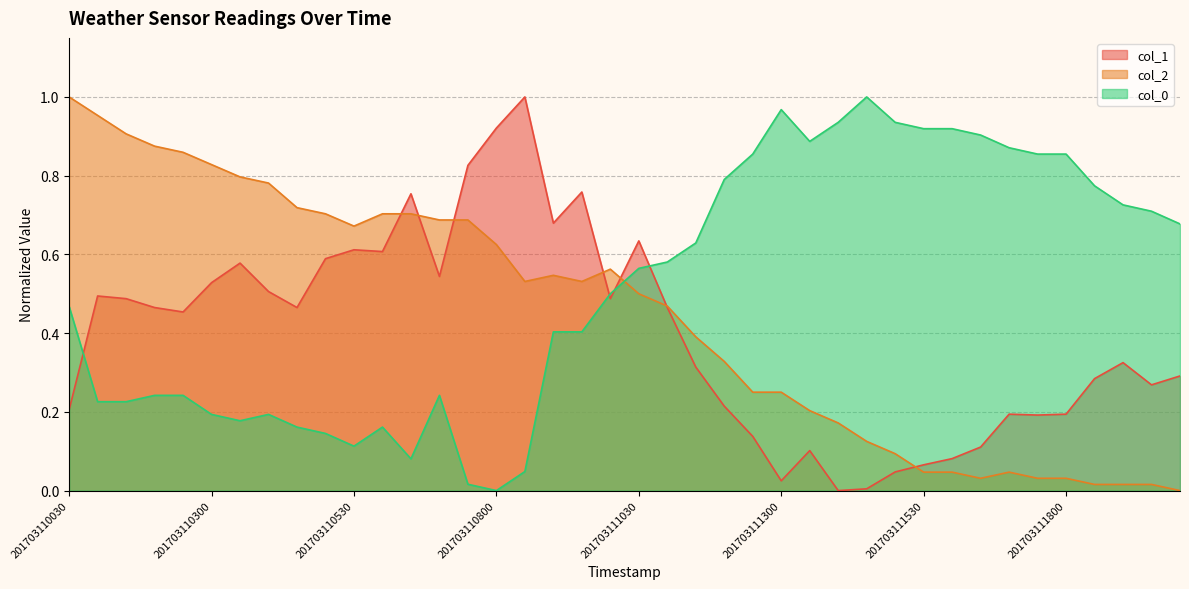

At how many categories does at least one series exceed 0?

40